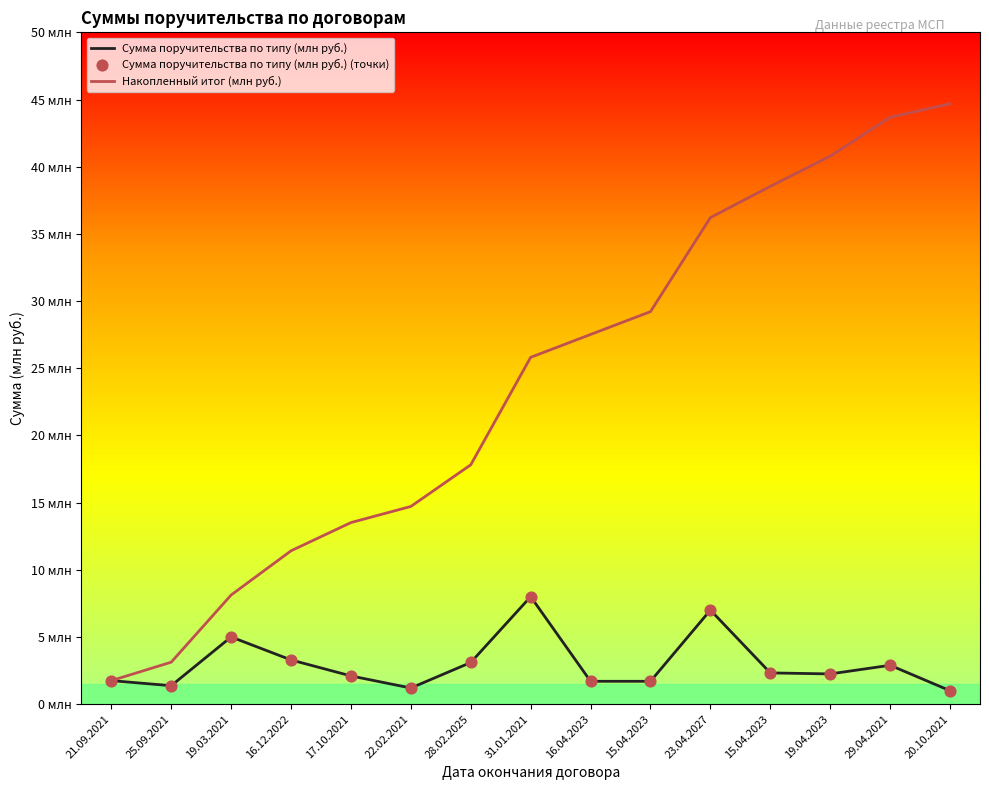

Which series has the largest total across all categories?

Накопленный итог (млн руб.)